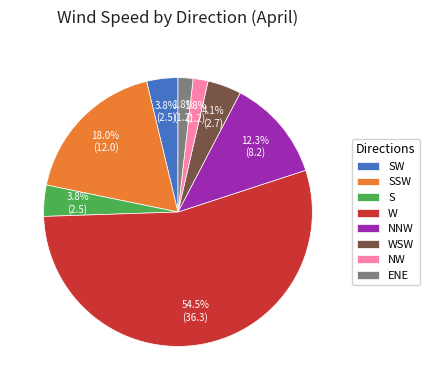

Does S represent more than half of the total?

No